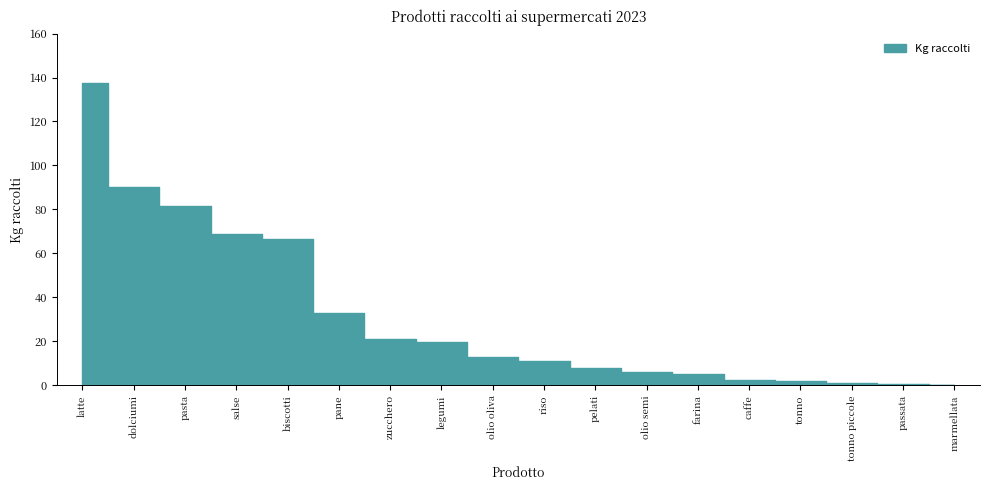

What is the sum of all values?

567.3